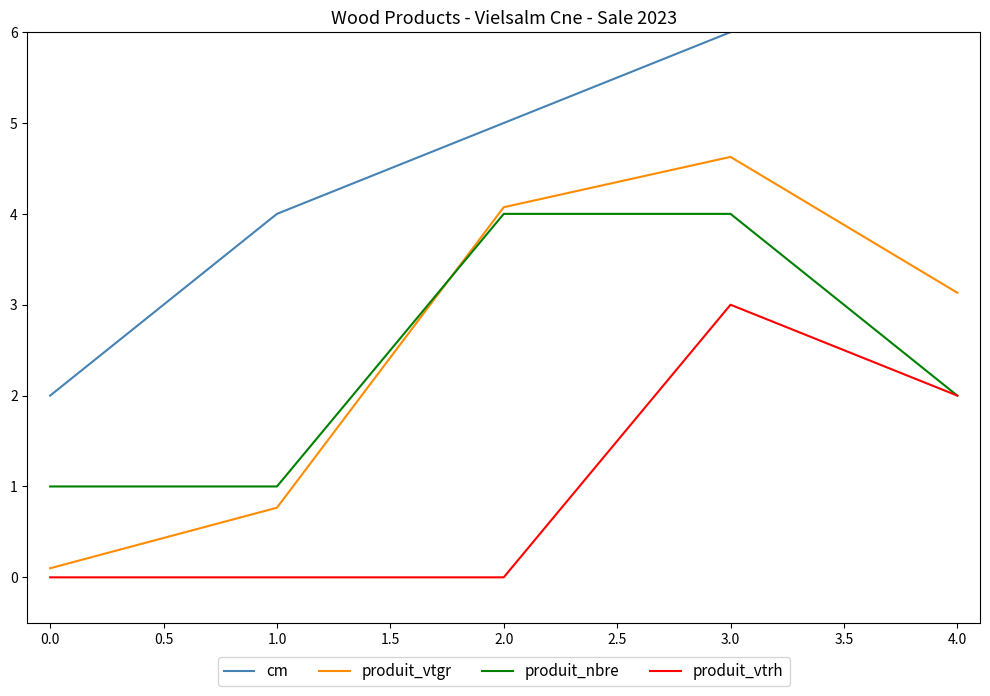

The value of produit_vtrh at 2.0 is 0.0. True or false?

True